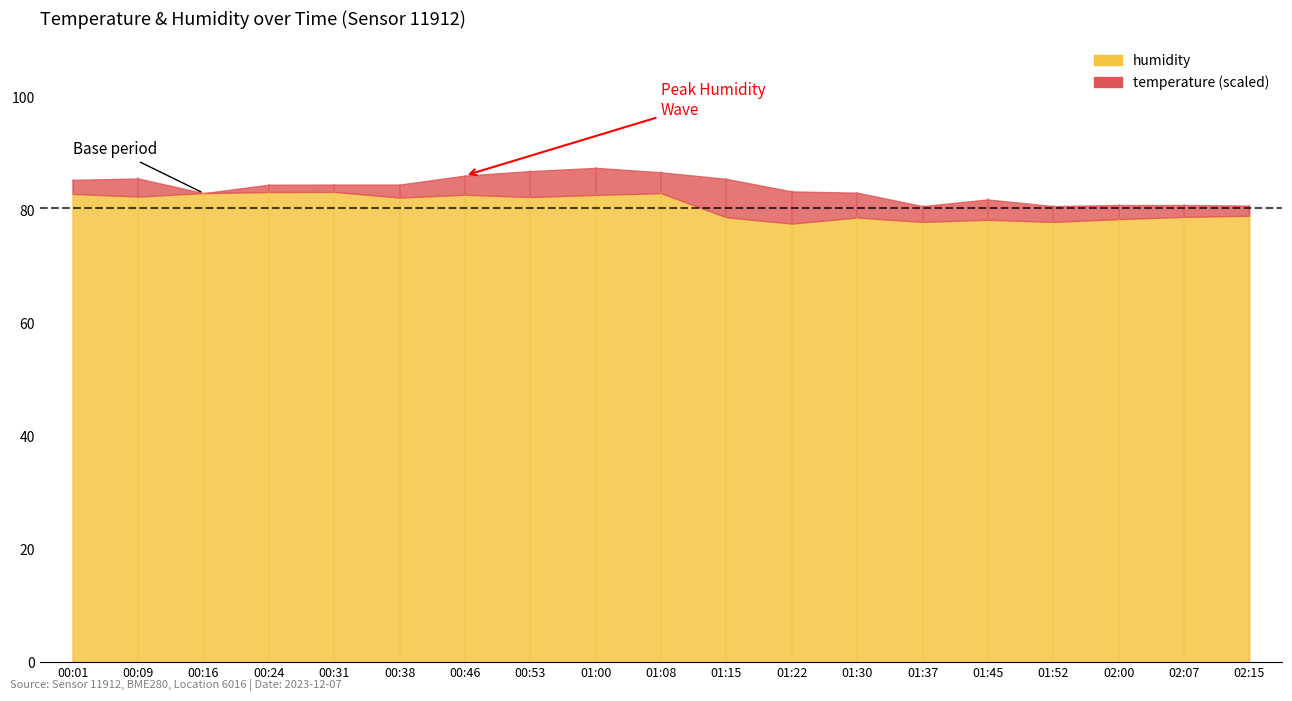

True or false: temperature and humidity cross at least once.

False